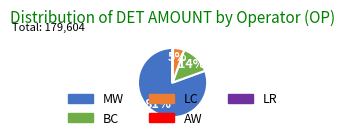

Is it true that BC is 8% of the pie?

False